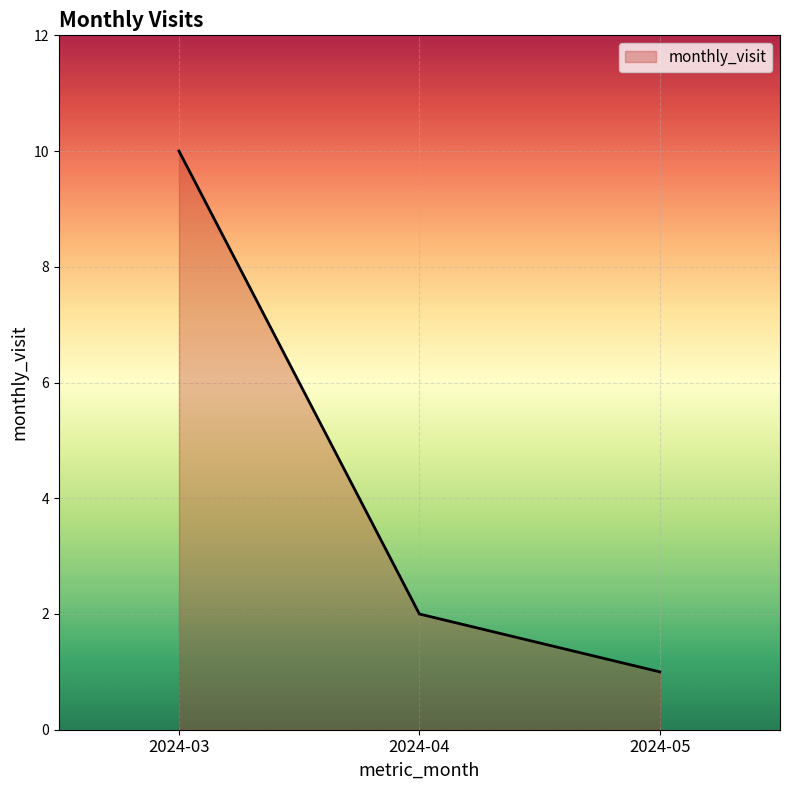

Reading right to left, list all the values displayed in this chart.

2024-05=1	2024-04=2	2024-03=10